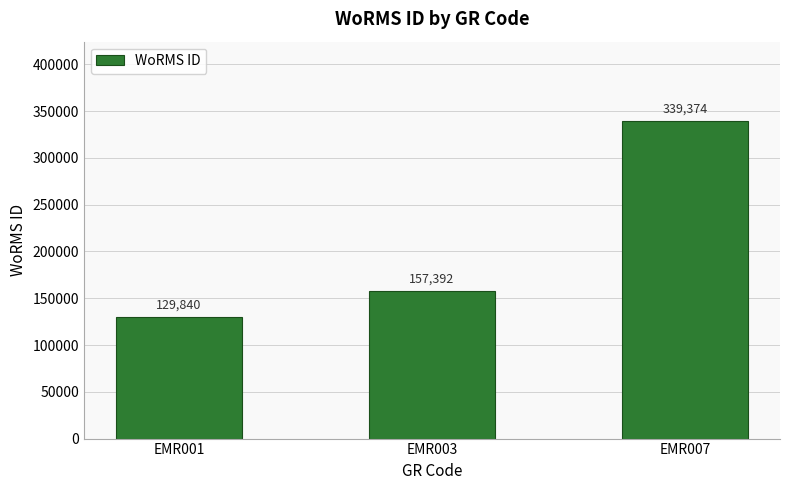

The chart shows a value of 129840 at EMR001. True or false?

True